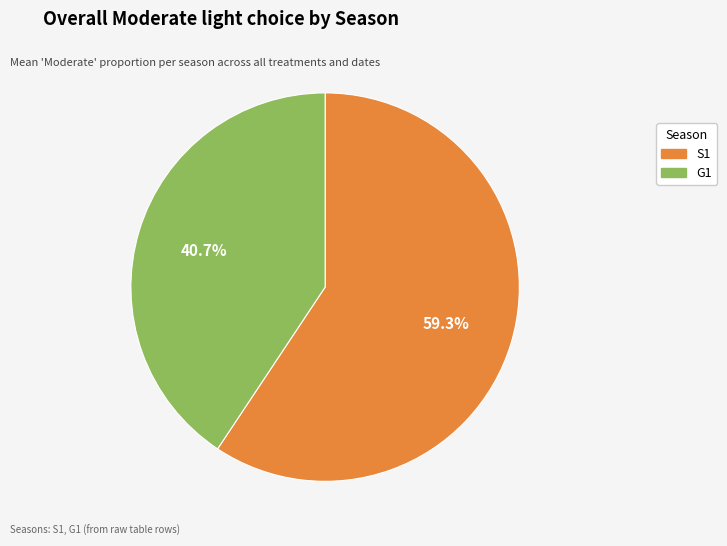

Is there any slice that represents more than half of the pie?

Yes